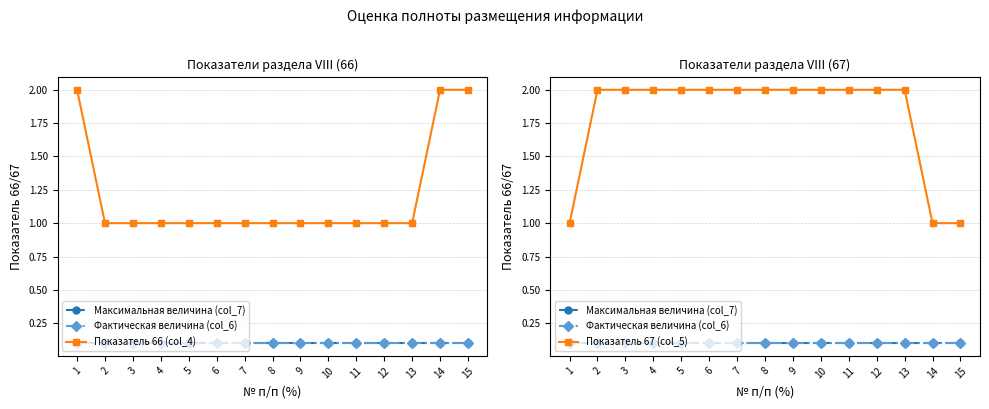

Is the value of Фактическая величина (col_6) at 6 greater than the value of Показатель 67 (col_5) at 10?

No